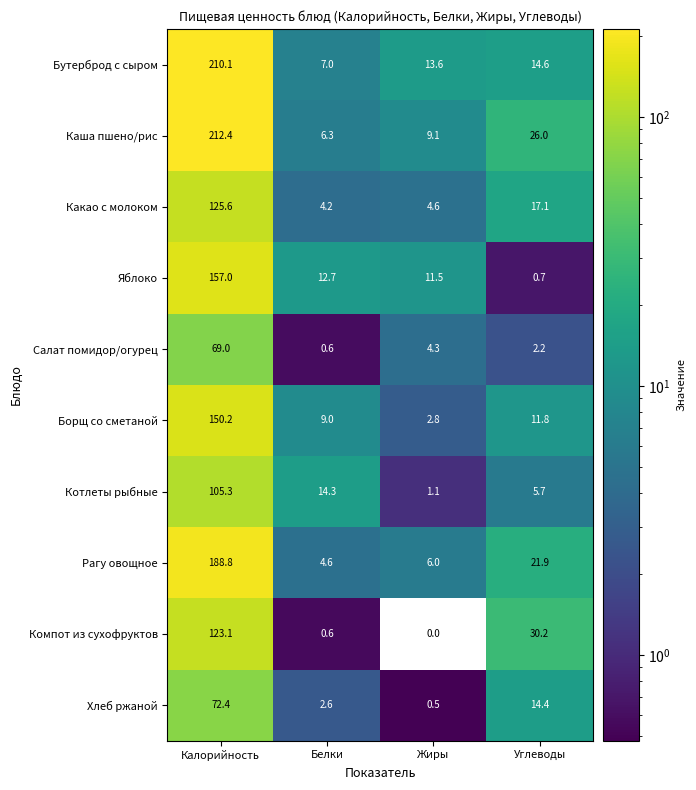

Where does the Компот из сухофруктов series first go above 30?

Калорийность